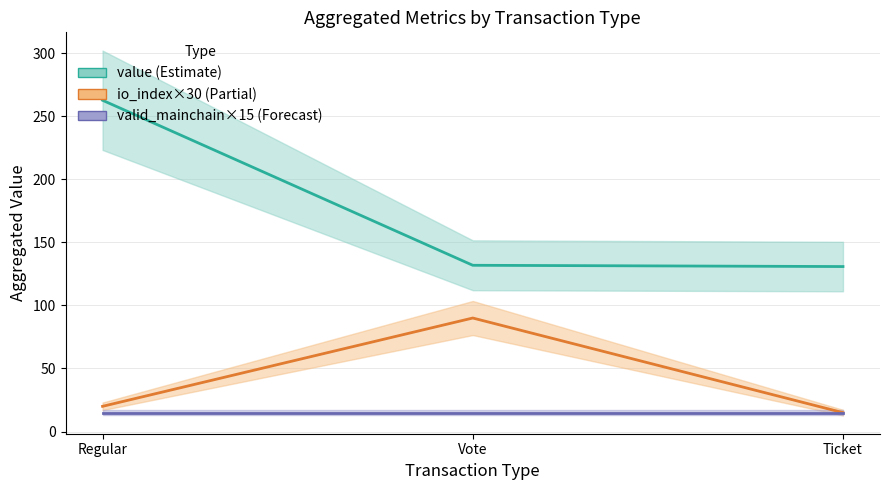

At which category is the sum across all series the highest?

Regular